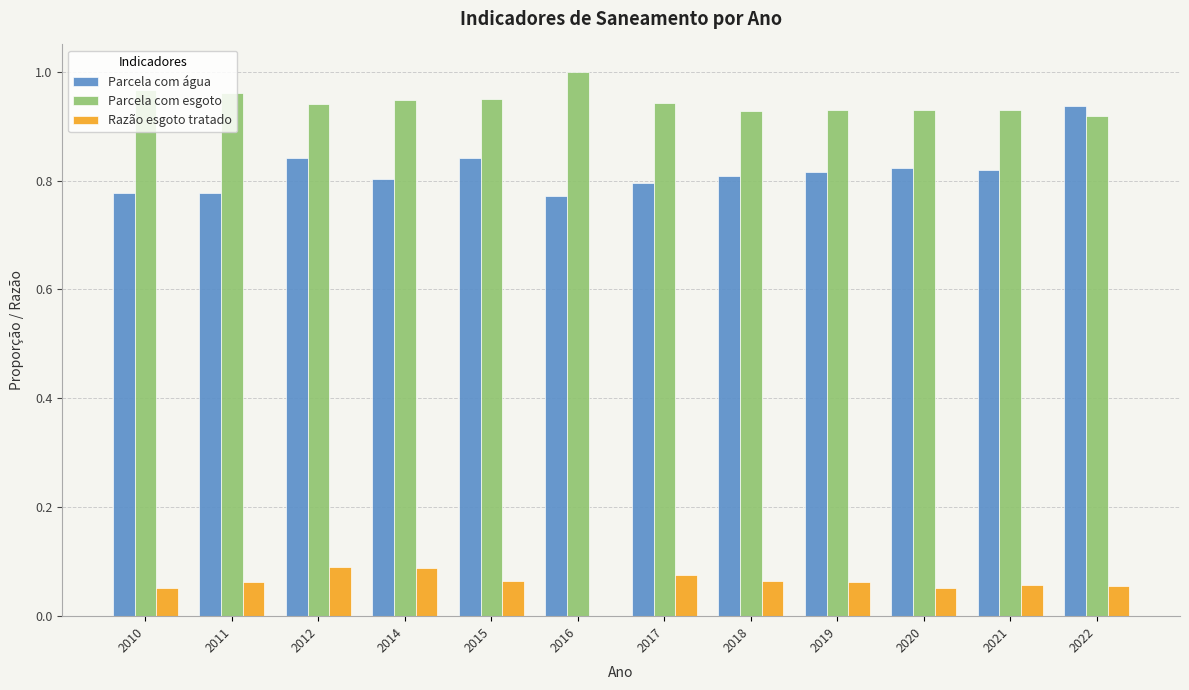

What is the sum of the Parcela com esgoto values at 2022 and 2021?

1.8